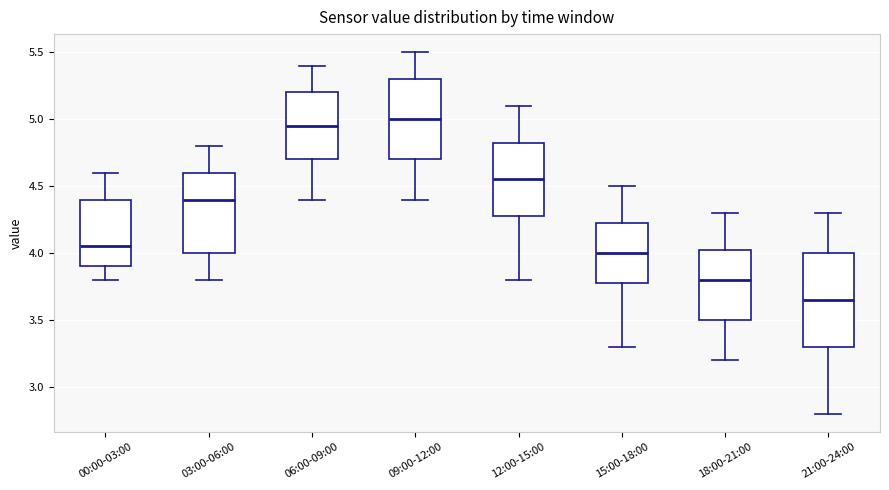

Which box is the tallest, from its lower edge to its upper edge?

21:00-24:00